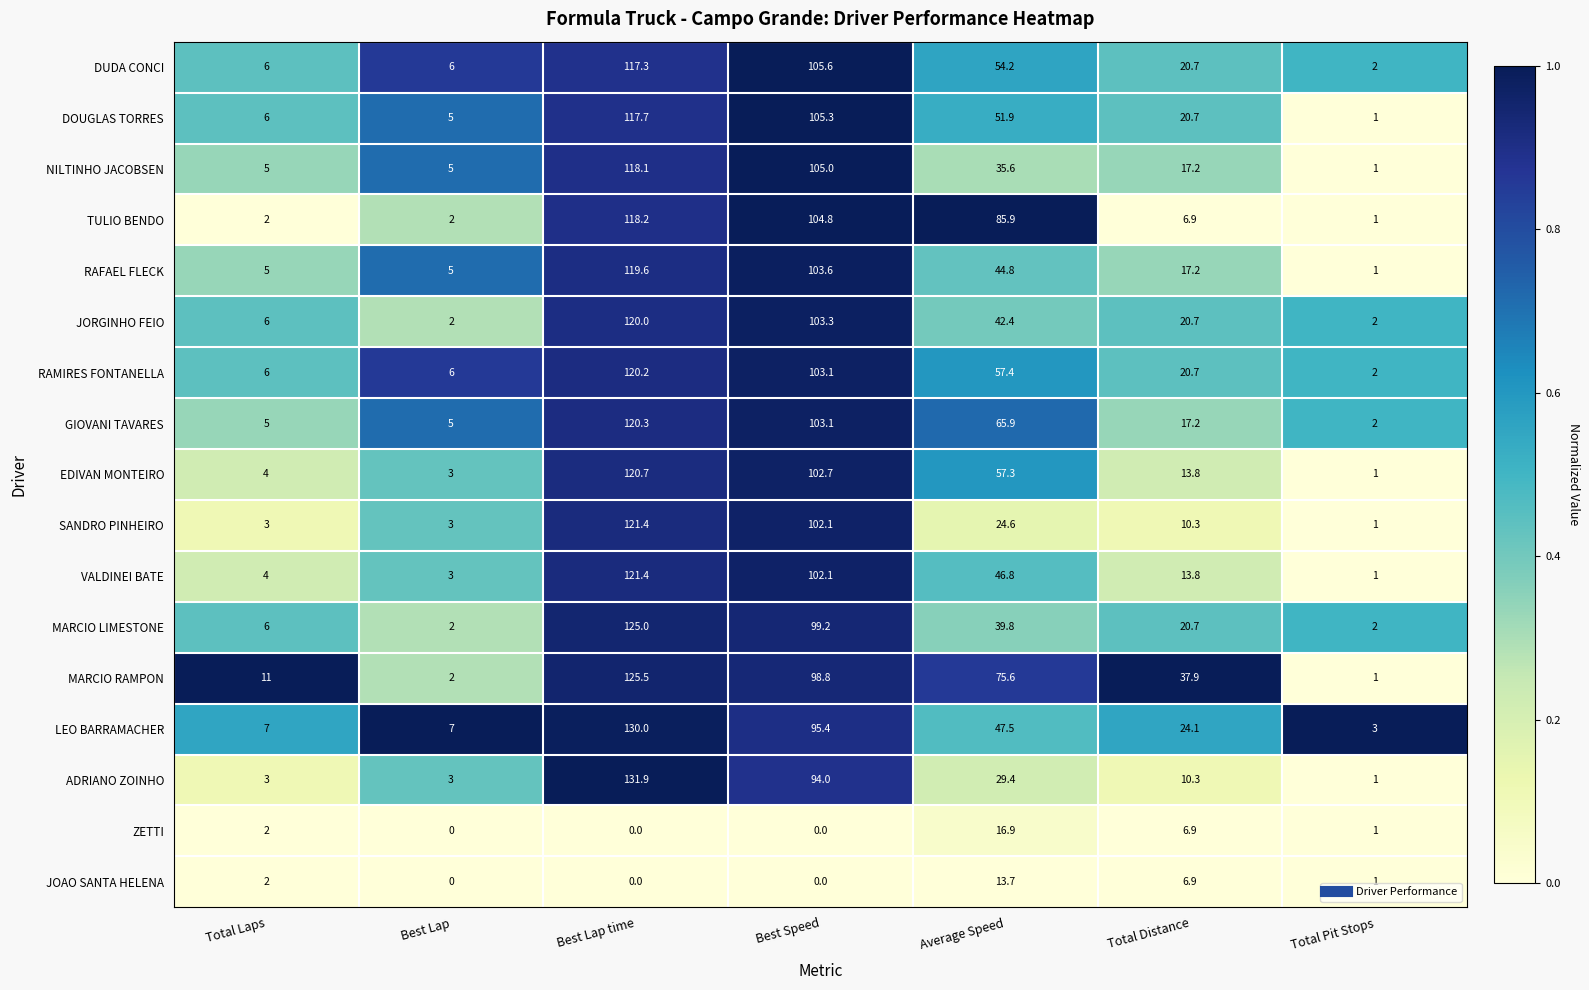

The value of RAMIRES FONTANELLA at Total Pit Stops is 2.0. True or false?

True